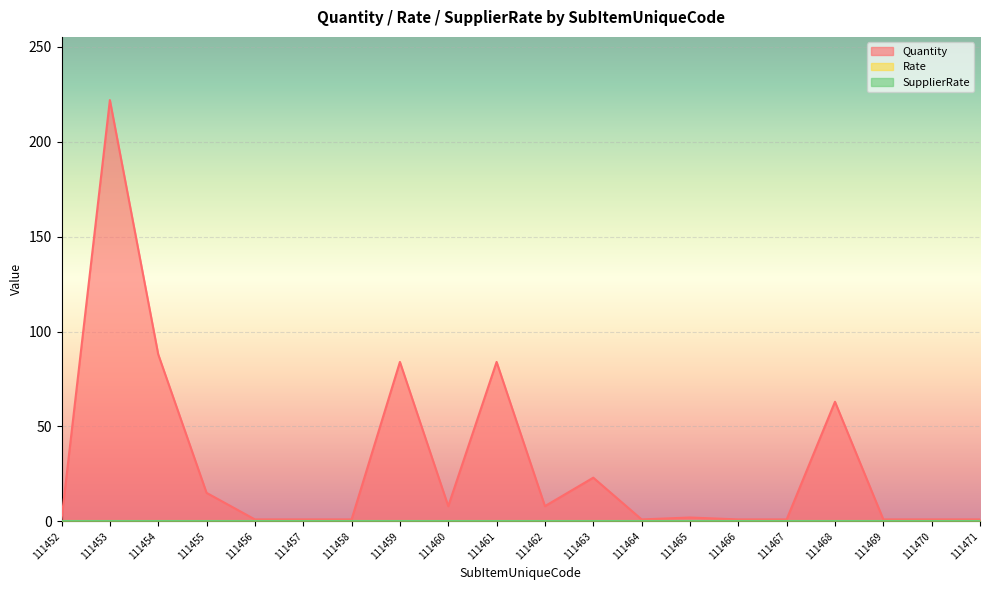

Which series changed the most between 111452 and 111464?

Quantity